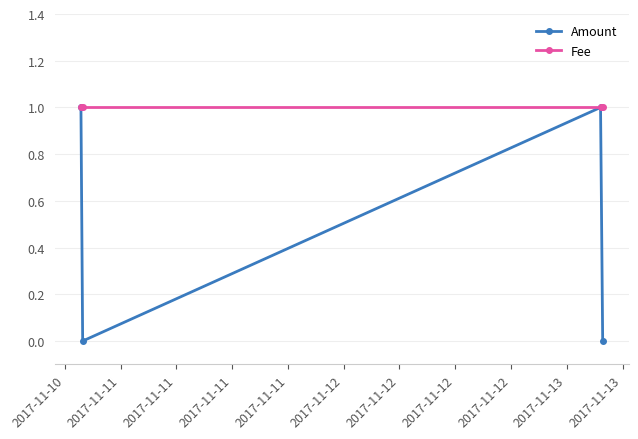

Which series has the widest spread of values?

Amount